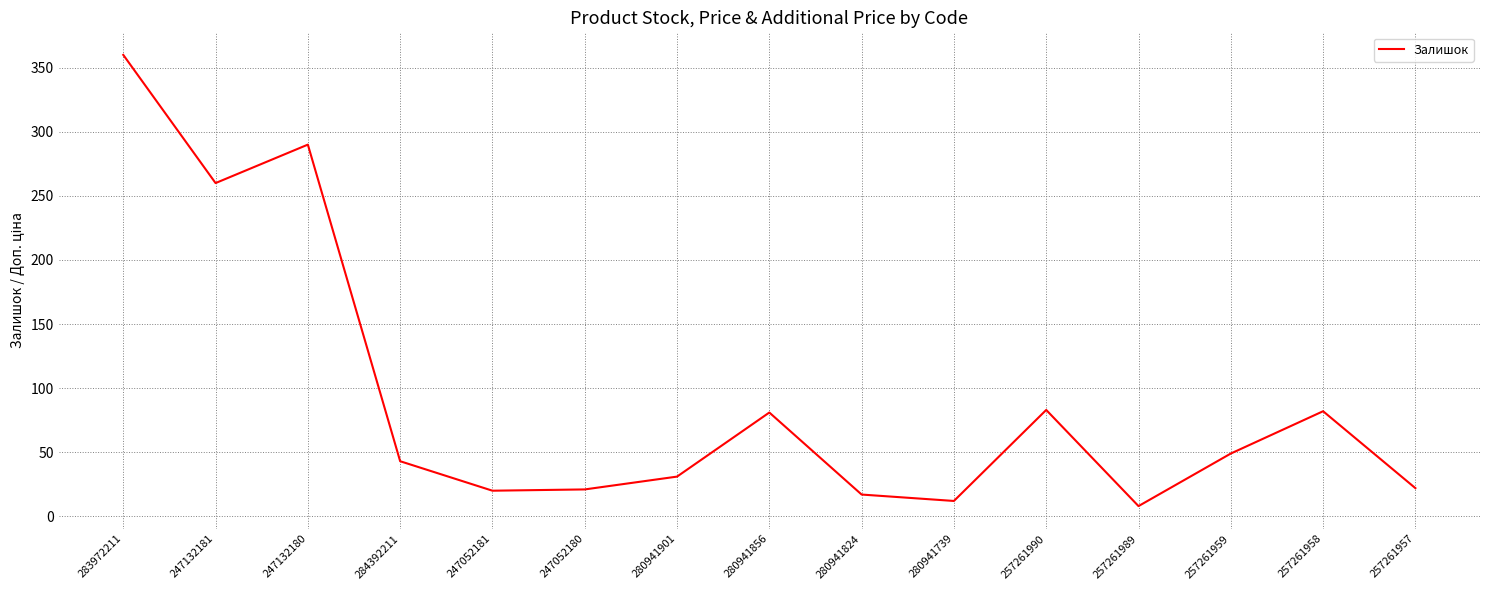

What is the difference between the values at 257261958 and 247052181?

62